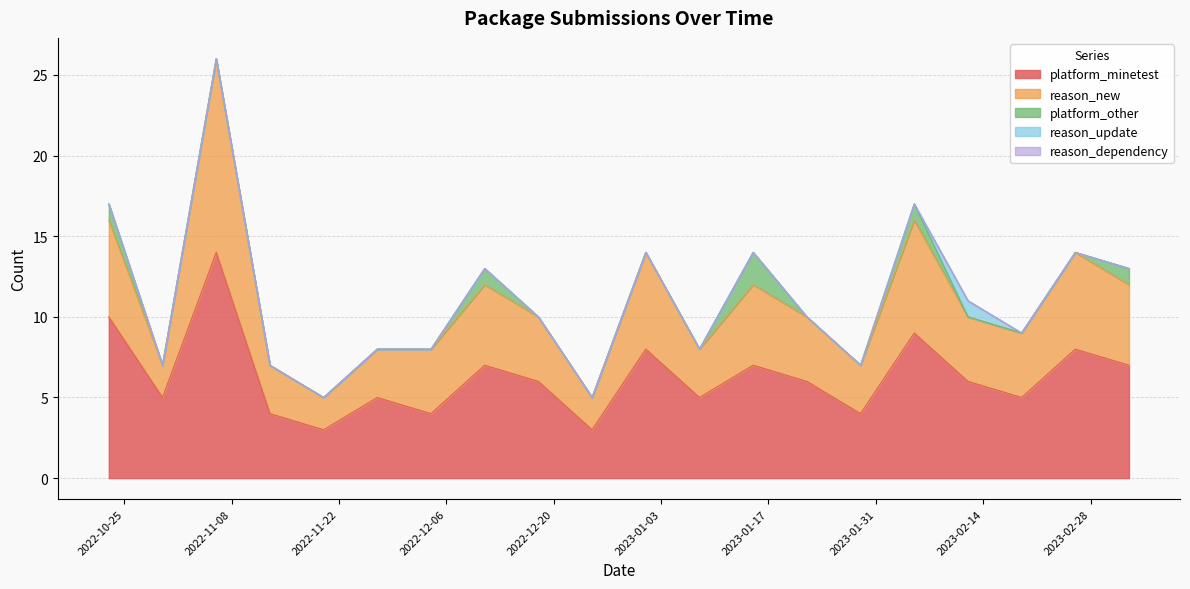

How many interior local valleys does the platform_minetest series have?

7